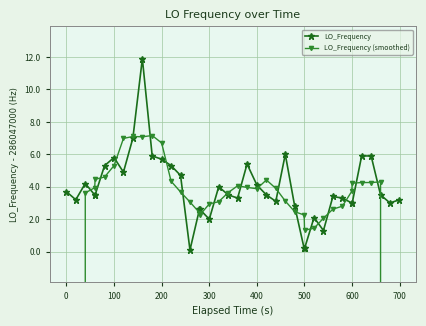

Rank the series by their maximum value, from lowest to highest.

LO_Frequency (smoothed), LO_Frequency